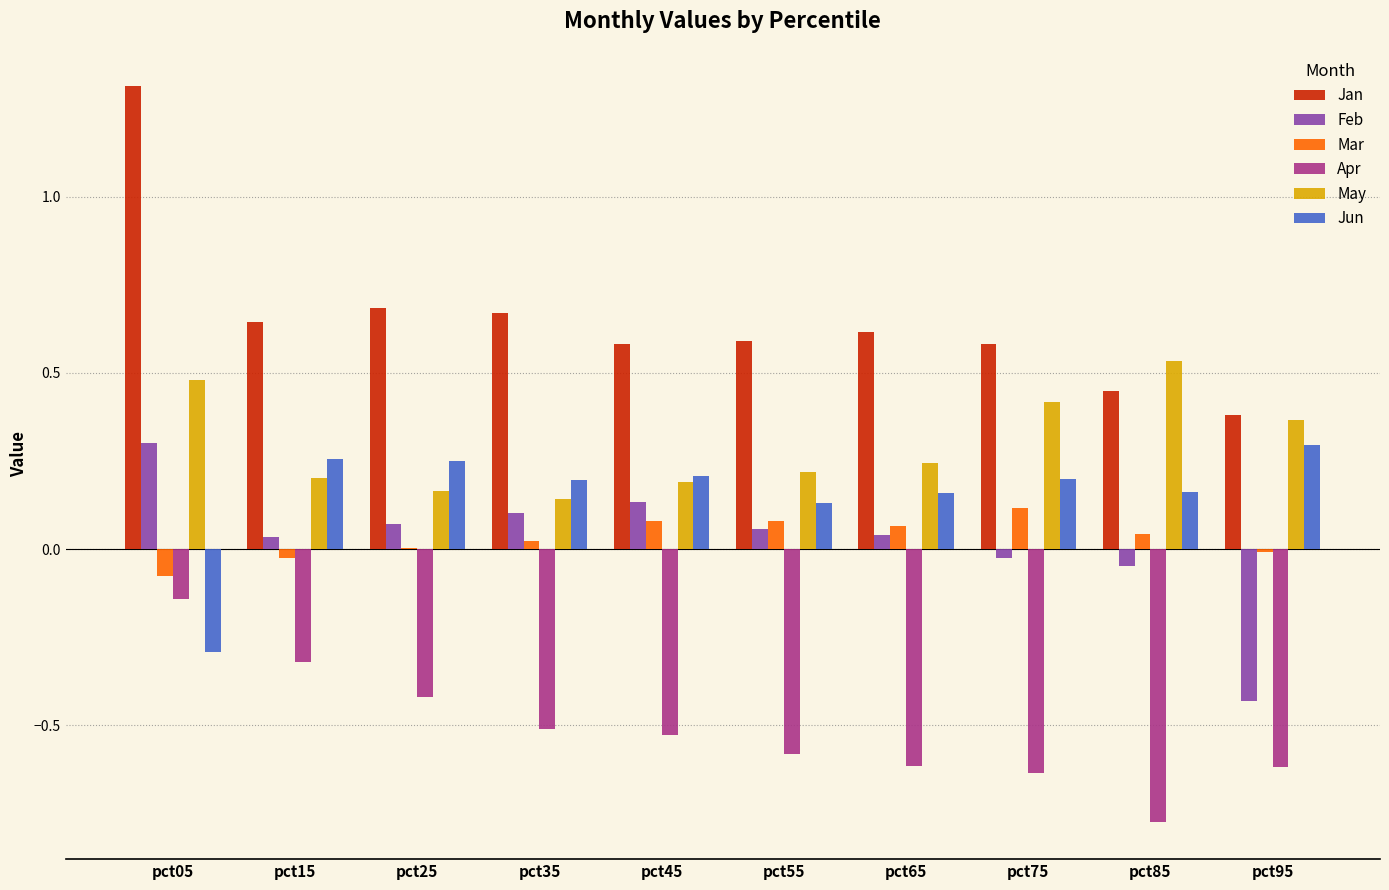

What is the sum of all May values?

3.0